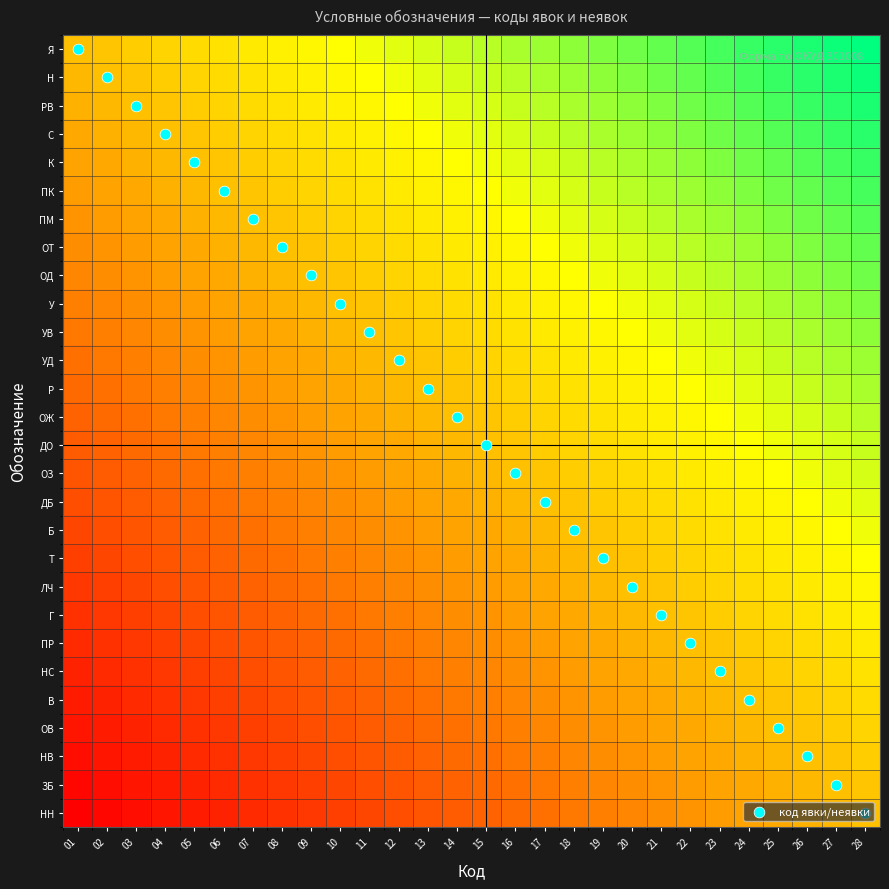

Which series has the largest total across all categories?

код явки/неявки